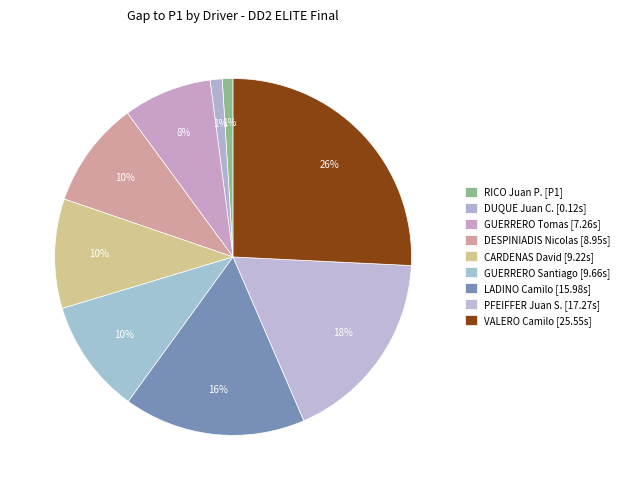

How many slices are in this pie chart?

9